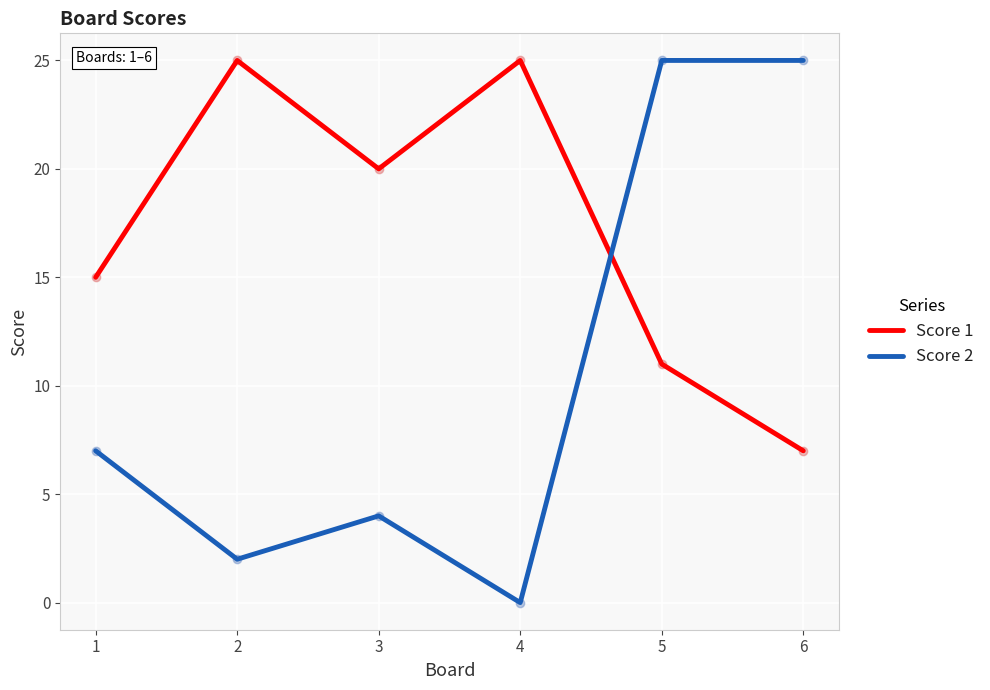

True or false: Score 1 has more than 2 points higher than both neighbors.

False